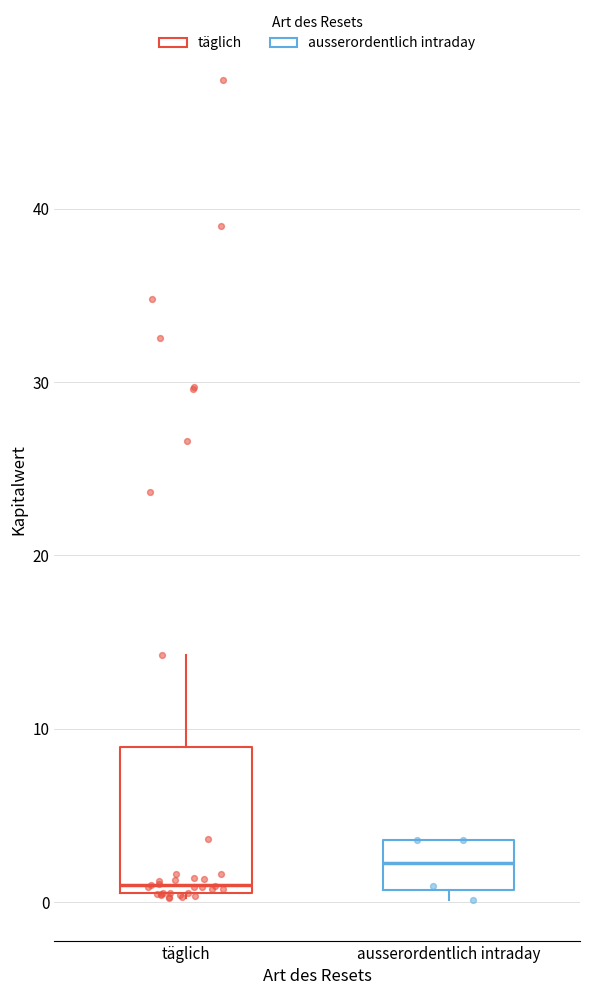

Reading left to right, transcribe this box plot: for each box, give where its median line is, the range the box spans, and where its two whiskers end, as read against the y-axis. The values are not printed on the chart, so give them approximately, as read against the axis.

täglich: median 1, box 0 to 9, whiskers 0 to 14
ausserordentlich intraday: median 2, box 1 to 4, whiskers 0 to 4